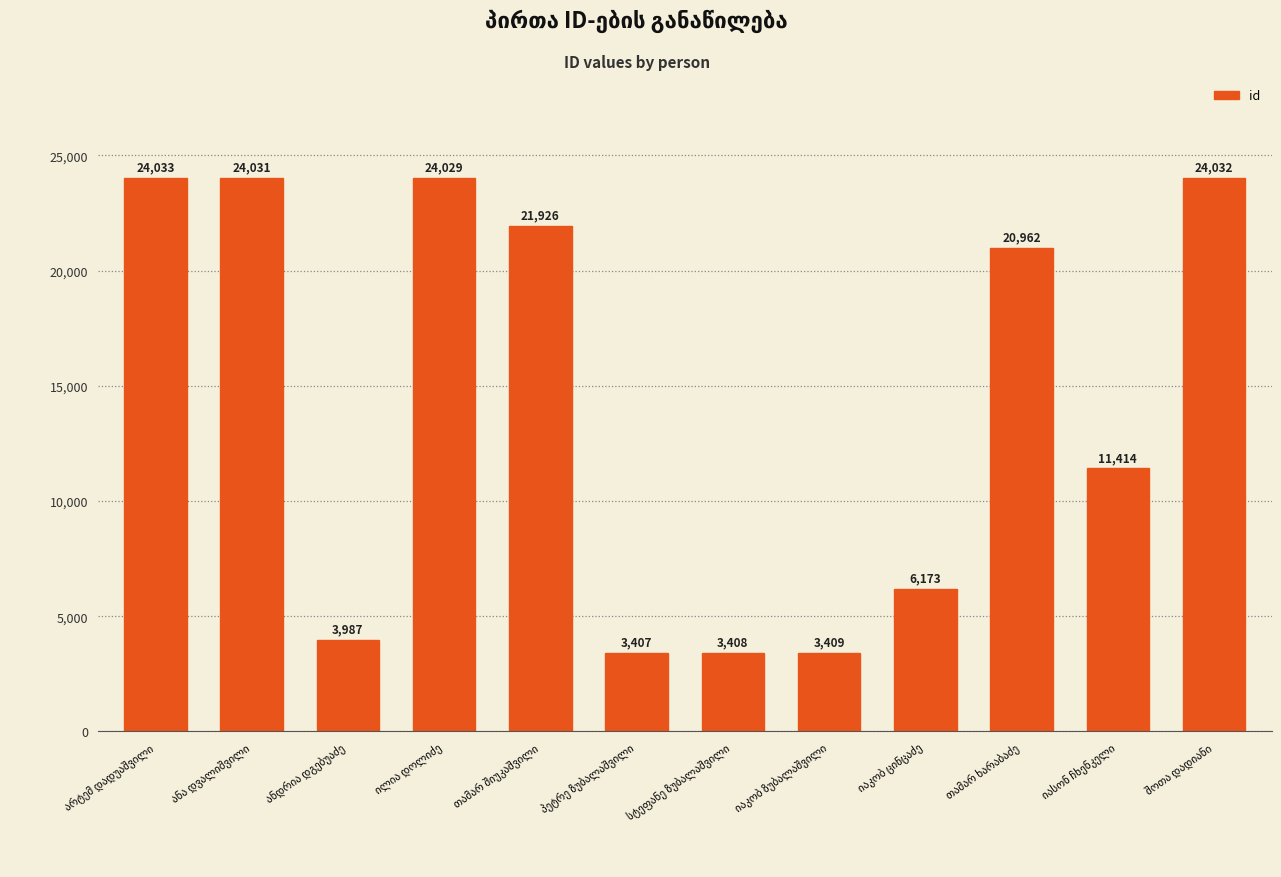

What is the average value?

14234